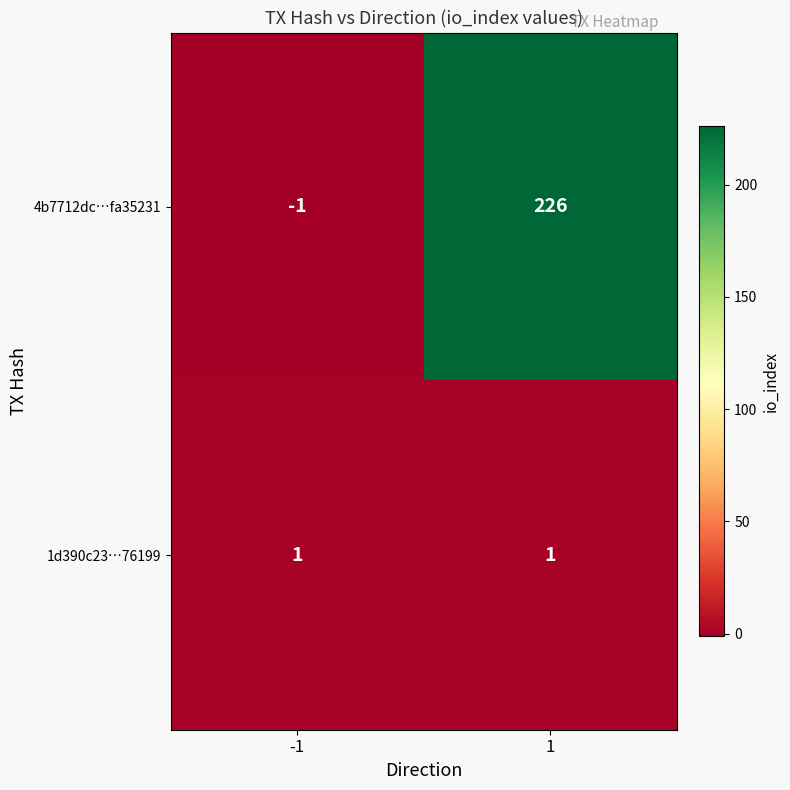

The value of 4b7712dc…fa35231 at 1 is 226. True or false?

True